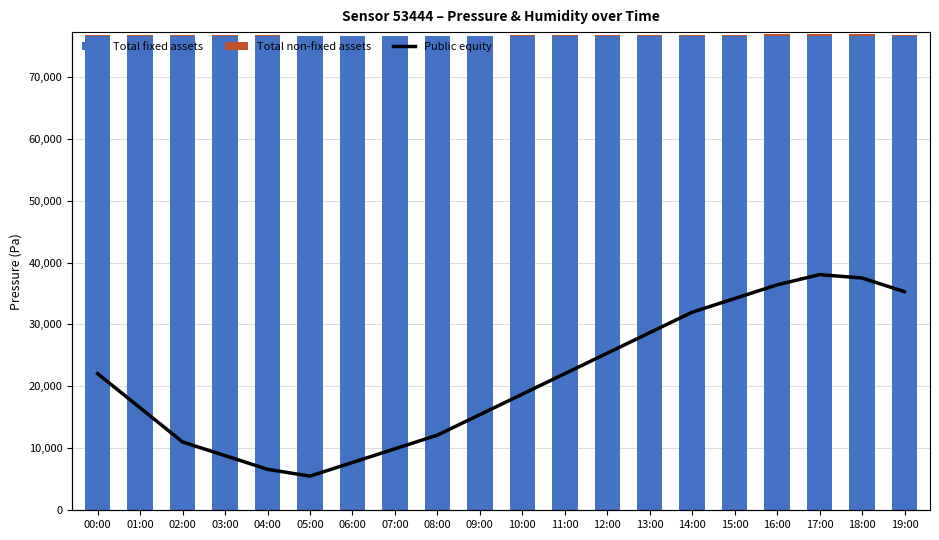

Which category has the lowest value across all series?

07:00